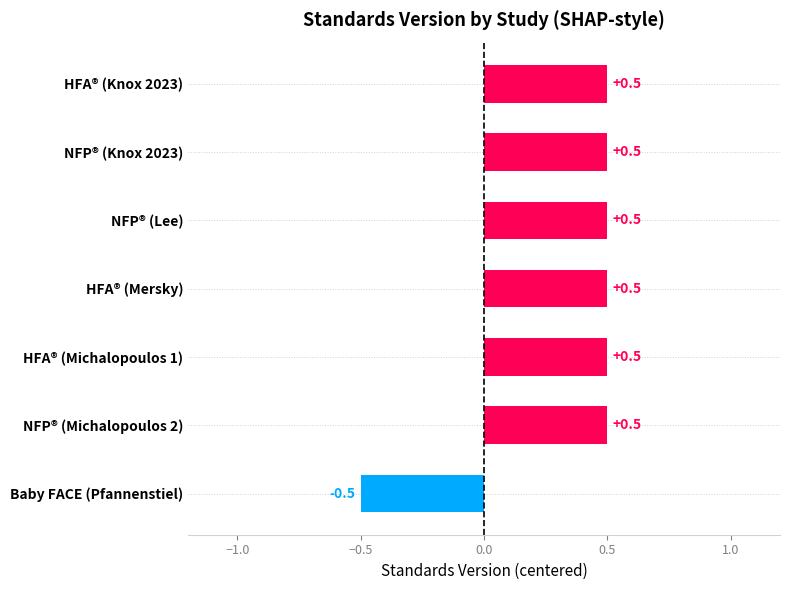

What is the label of the 3rd bar from the top?

NFP® (Lee)